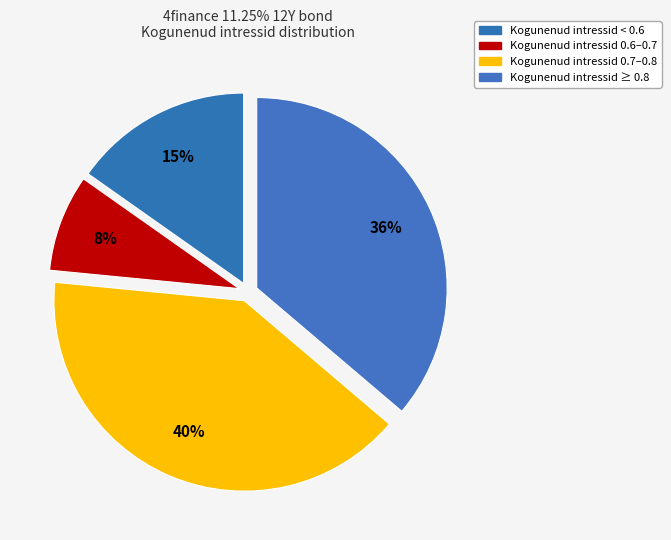

How many slices are in this pie chart?

4